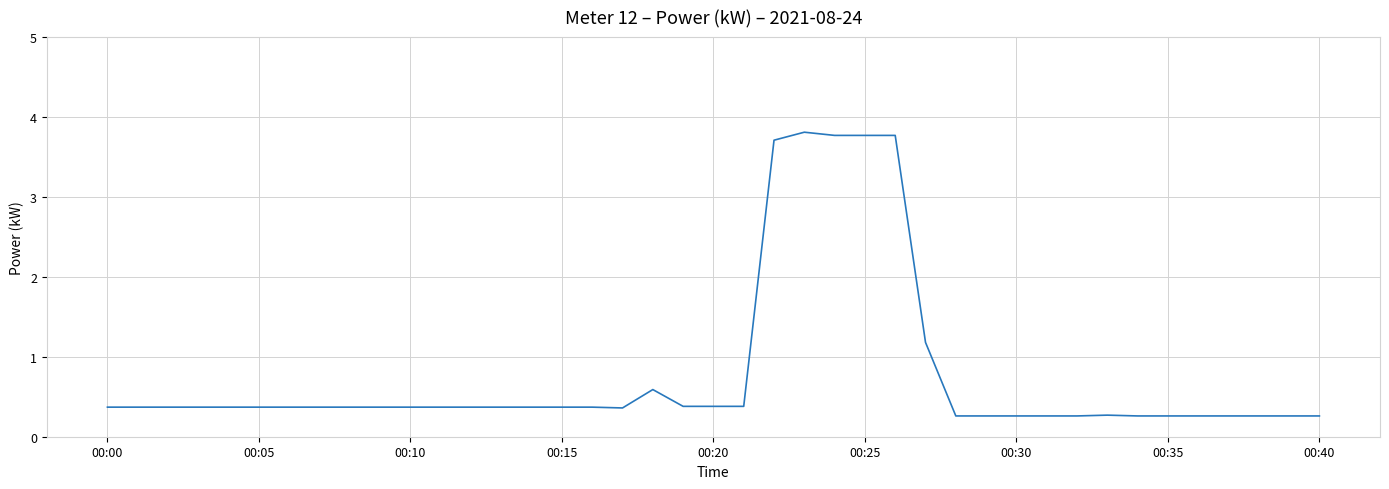

What is the smallest value displayed?

0.3